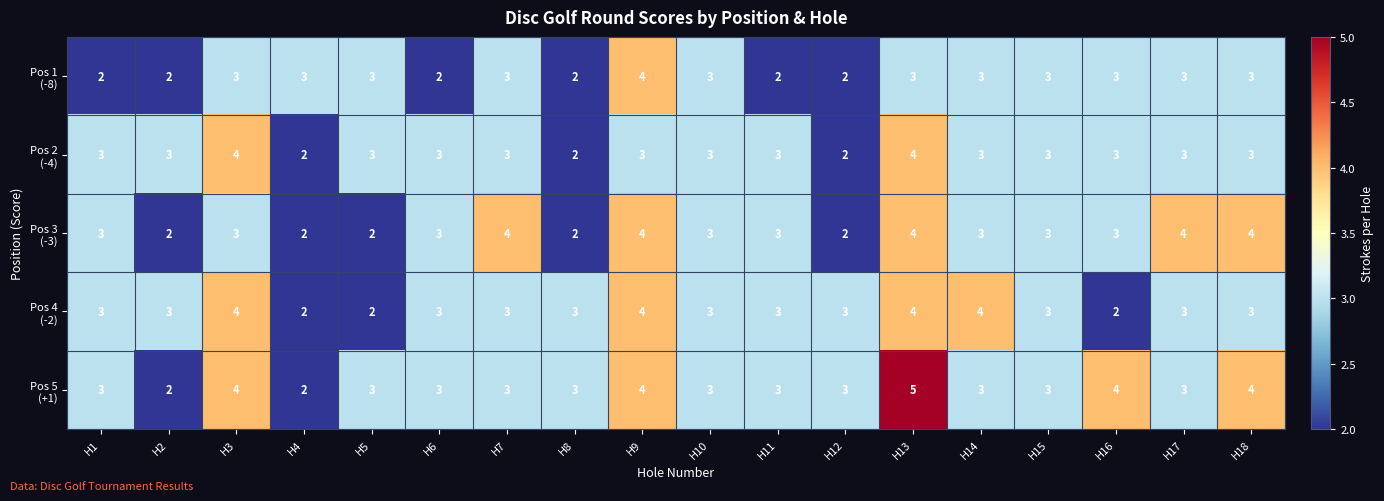

What is the total value across all series at H5?

13